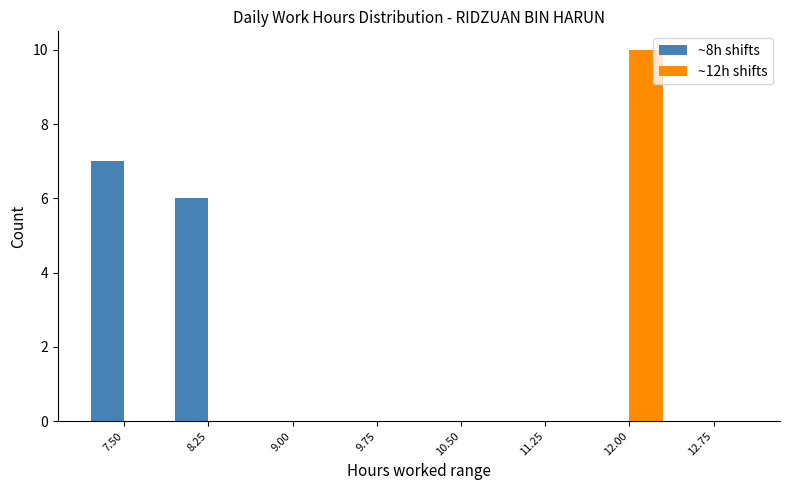

Which series changed the most between 7.50 and 11.25?

~8h shifts